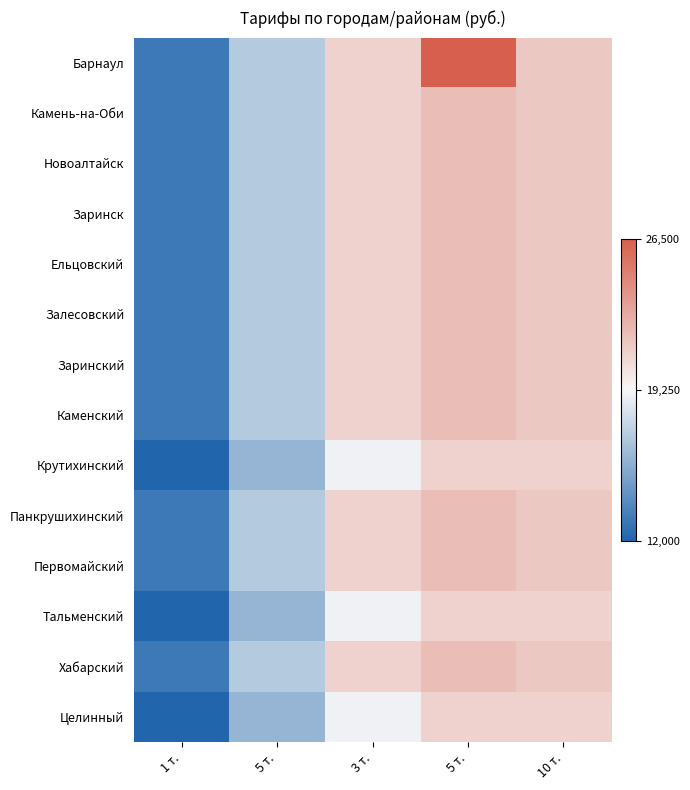

What is the minimum value shown in the chart?

12000